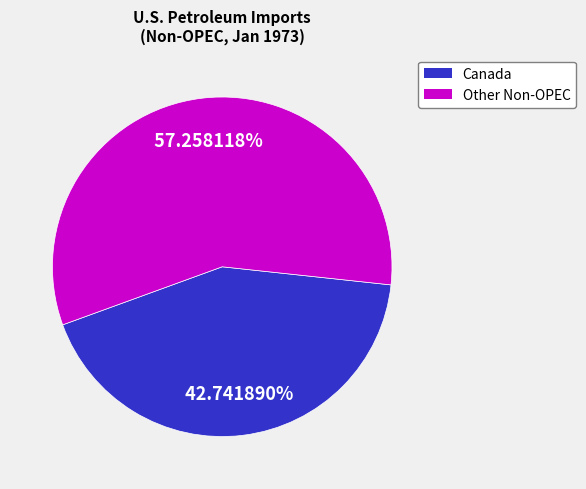

Is there any slice that represents more than half of the pie?

Yes